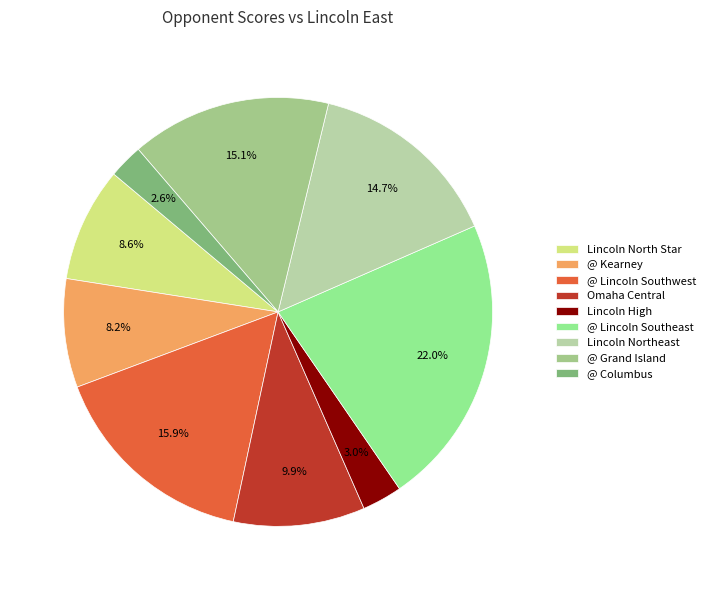

Is it true that Lincoln High is 8% of the pie?

False